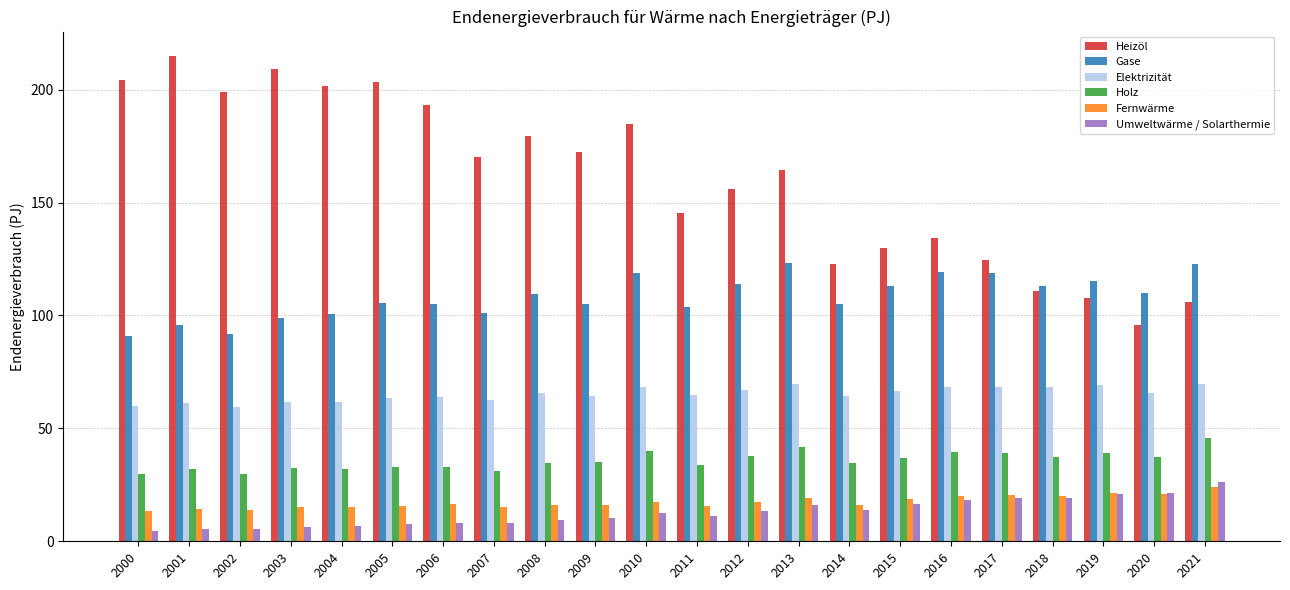

Between 2007 and 2018, which series saw the biggest shift?

Heizöl